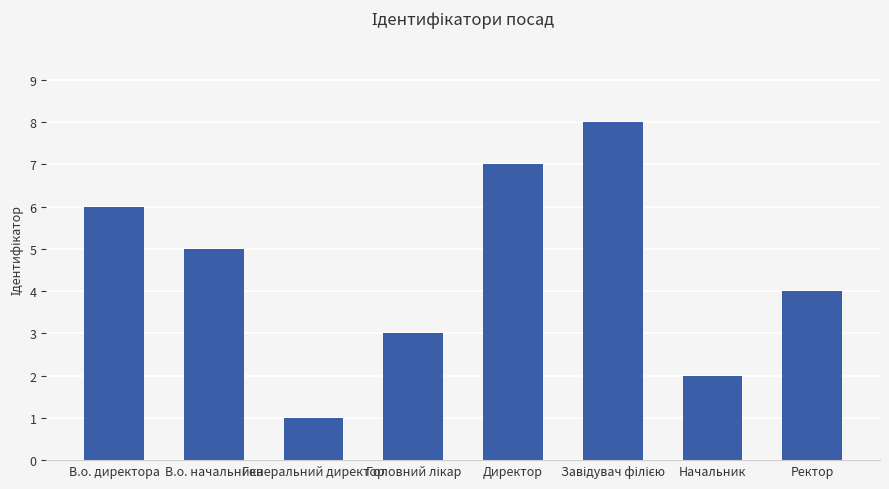

Which has a higher value, В.о. начальника or Директор?

Директор